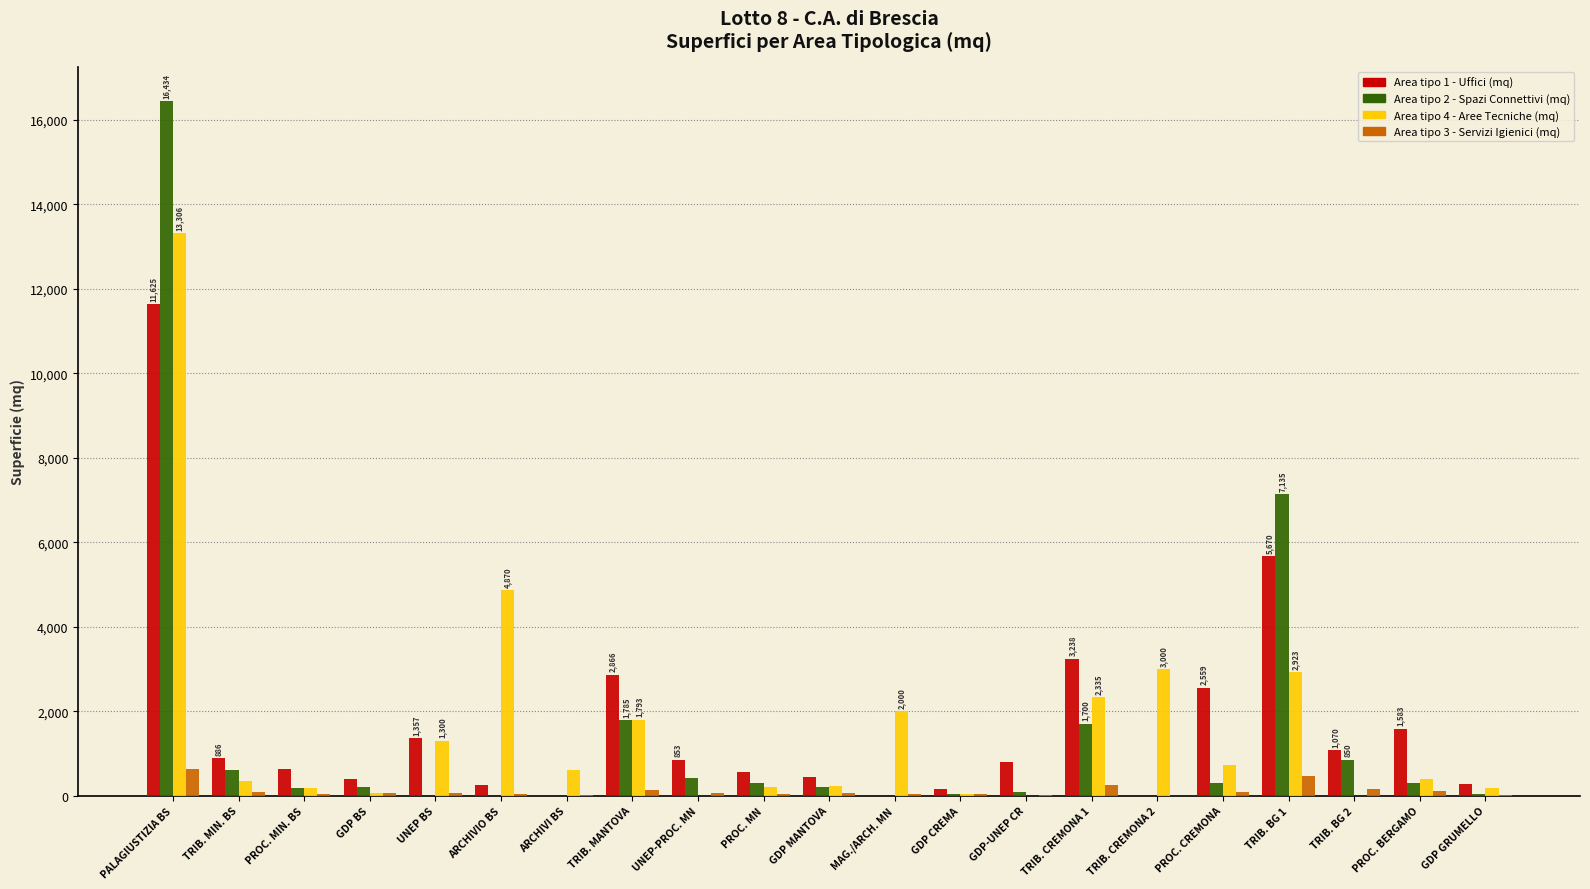

The value of Area tipo 4 - Aree Tecniche (mq) at TRIB. BG 1 is 2923.0. True or false?

True